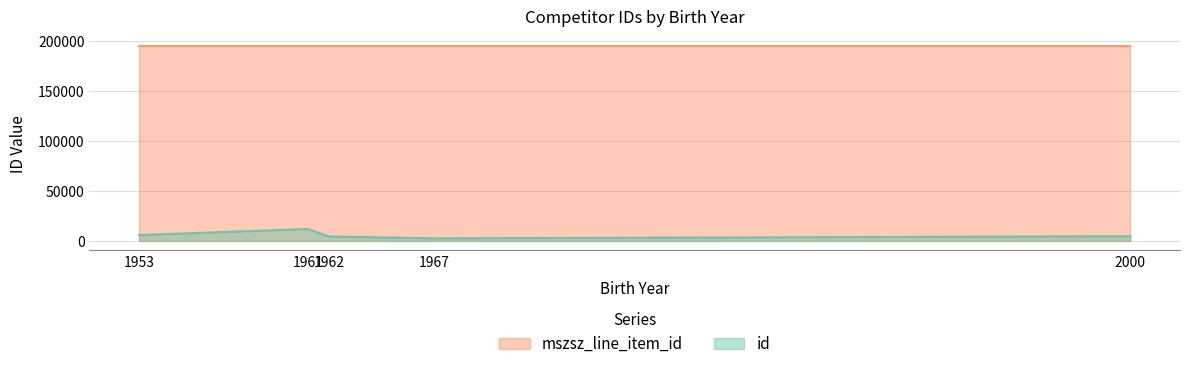

How many points are higher than both their immediate neighbors (excluding endpoints)?

1